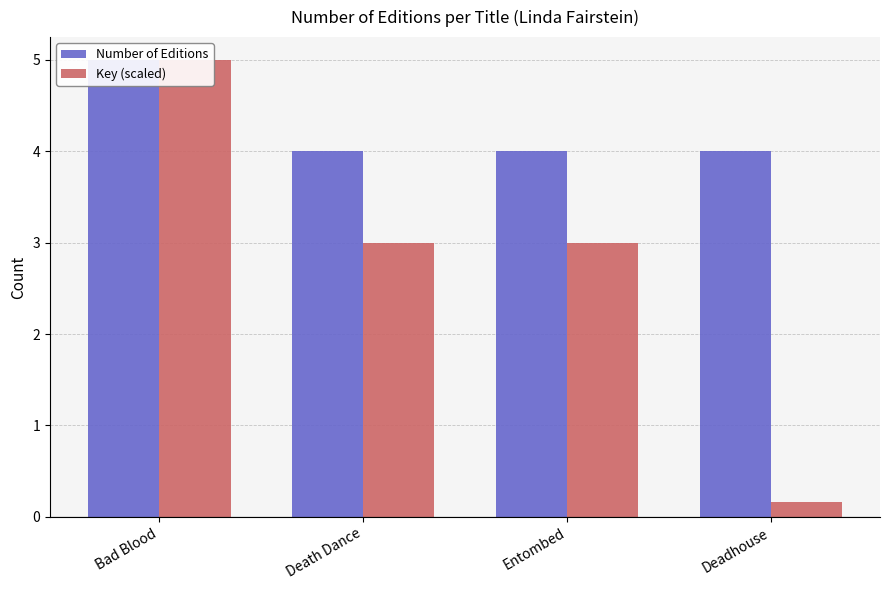

At Deadhouse, list the series in order from smallest to largest.

Key (scaled), Number of Editions